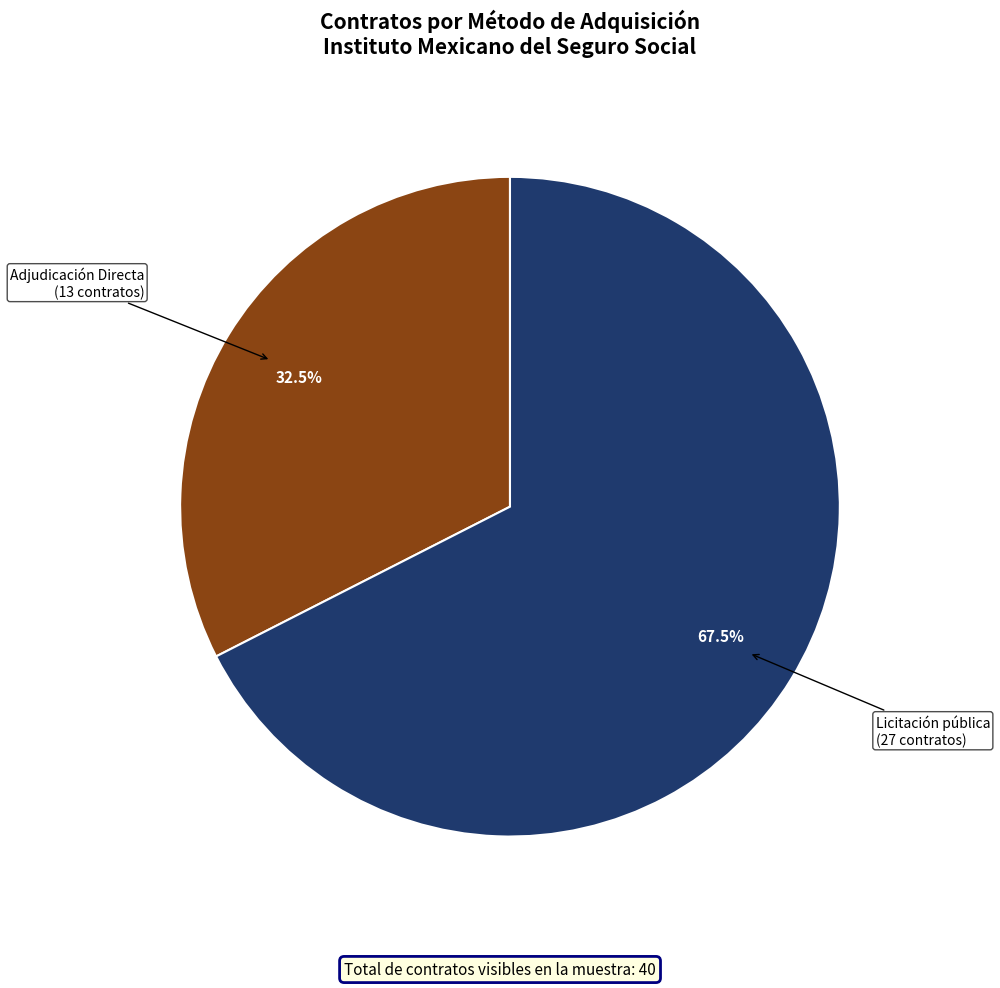

Rank the categories by value from lowest to highest.

Adjudicación Directa, Licitación pública